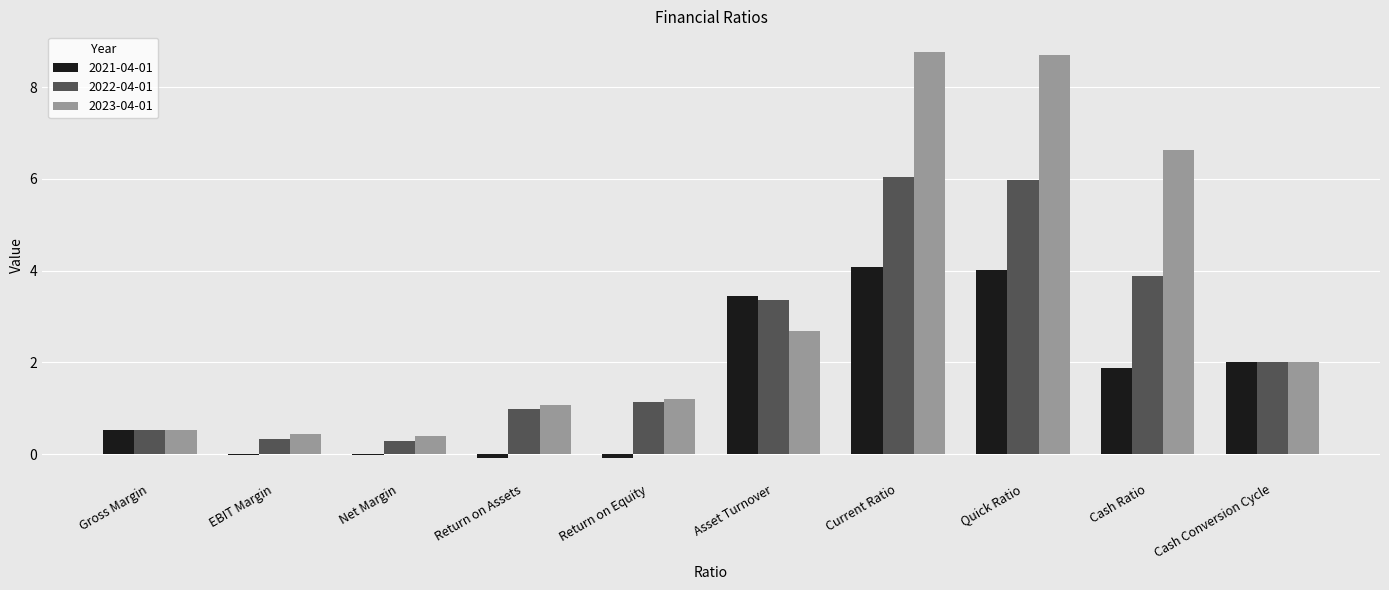

Which series has the largest total across all categories?

2023-04-01